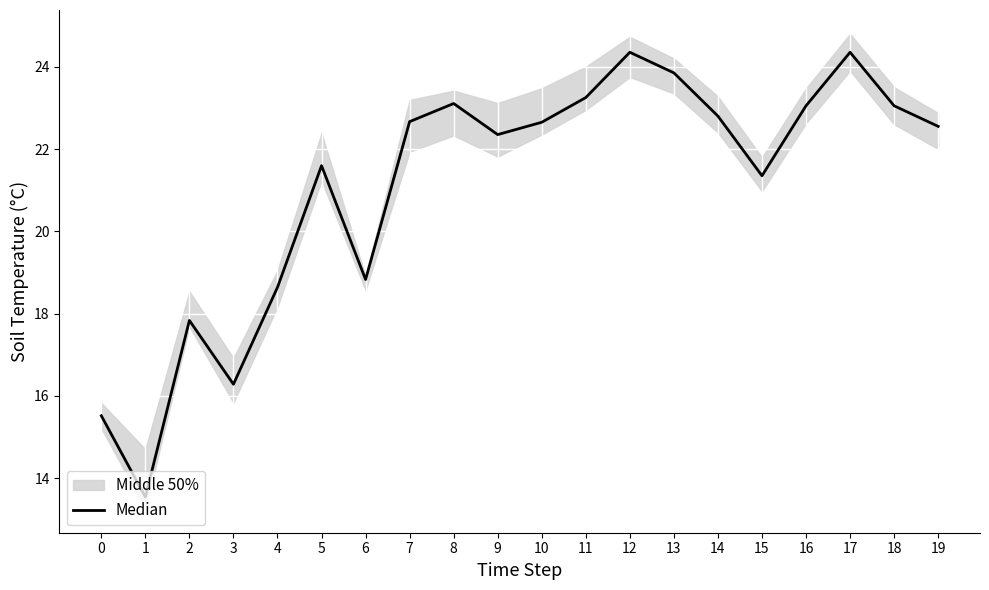

Reading left to right, extract all data points from this chart.

0=15.5	1=13.5	2=17.8	3=16.3	4=18.6	5=21.6	6=18.8	7=22.7	8=23.1	9=22.4	10=22.6	11=23.2	12=24.4	13=23.9	14=22.8	15=21.4	16=23.1	17=24.4	18=23.0	19=22.6